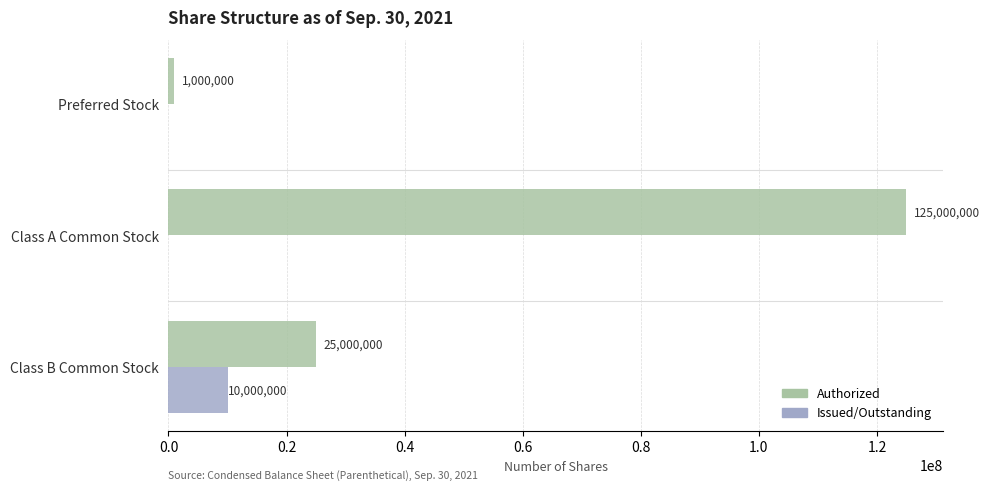

Is it true that Issued/Outstanding equals -5372044 at Class A Common Stock?

False